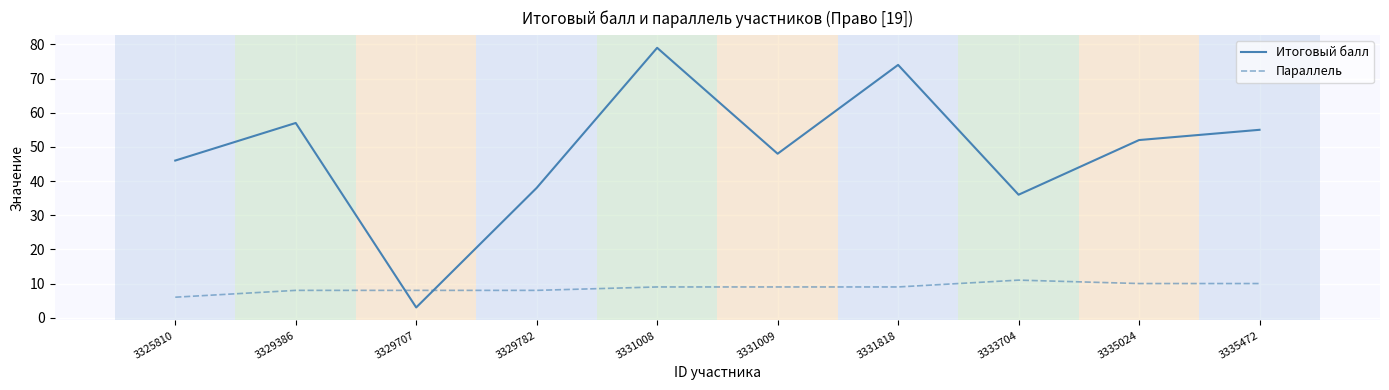

List the series in order of their overall mean, highest first.

Итоговый балл, Параллель